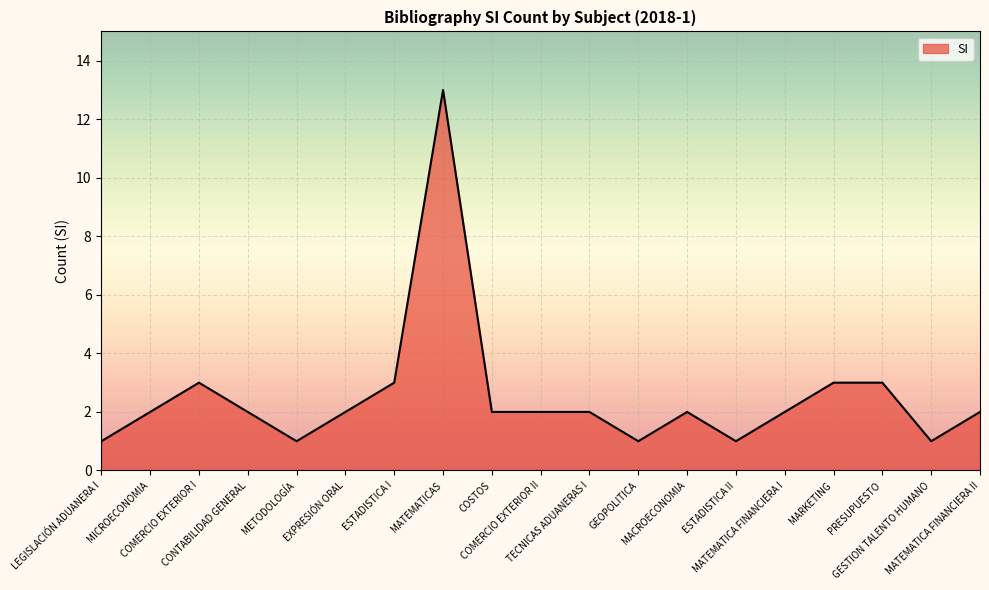

What is the maximum value shown in the chart?

13